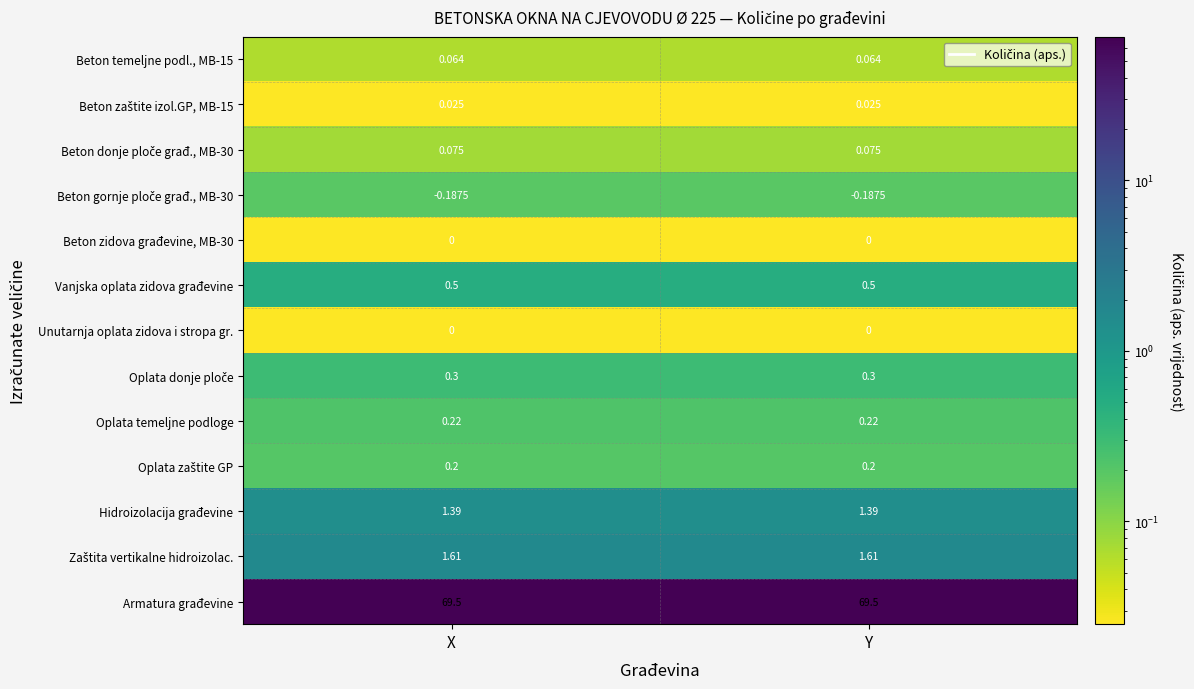

Which series has the largest total across all categories?

Armatura građevine